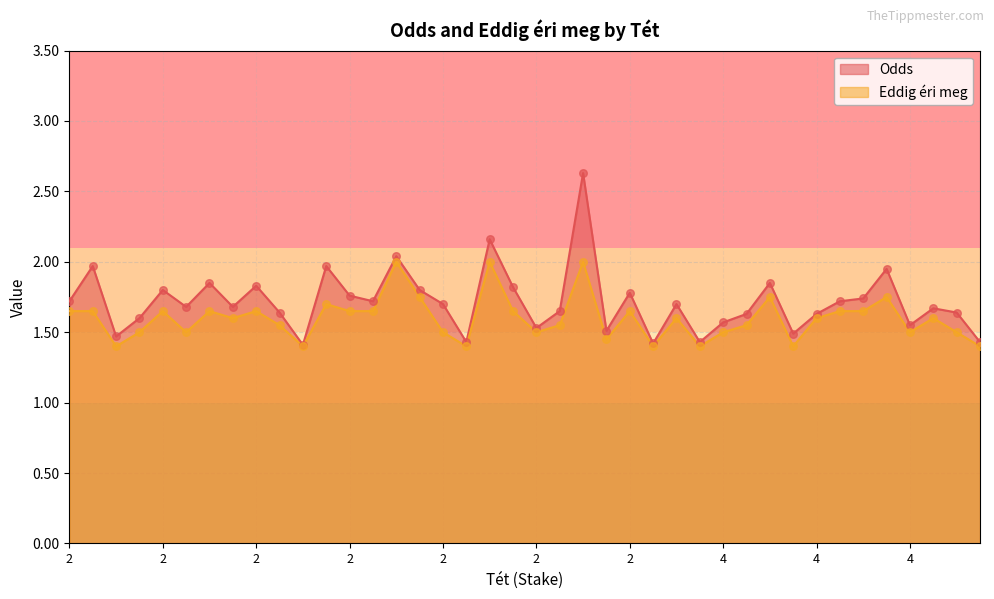

What is the total value across all series at 0?

3.4